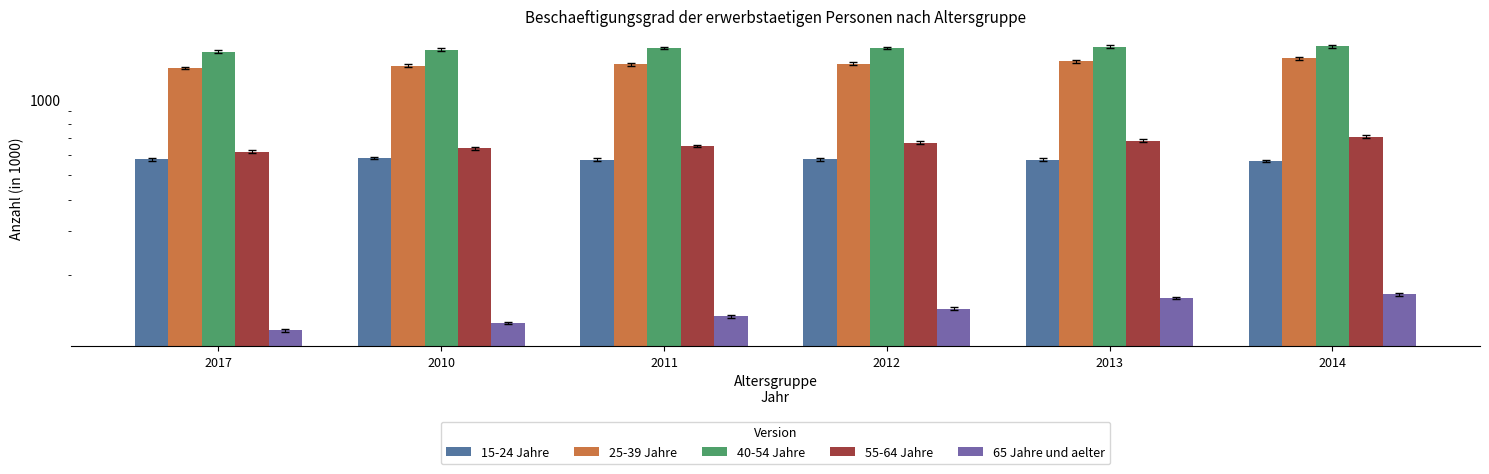

The value of 55-64 Jahre at 2011 is 653.7. True or false?

True